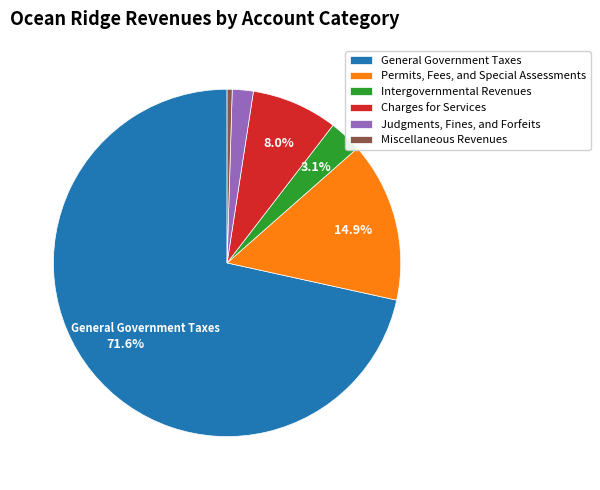

Count the number of slices in the pie.

6